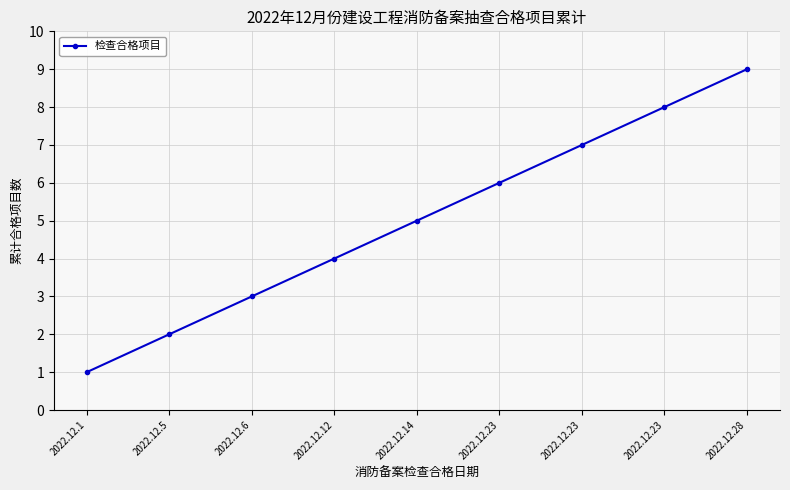

Is this an area chart (filled region under the line)?

No